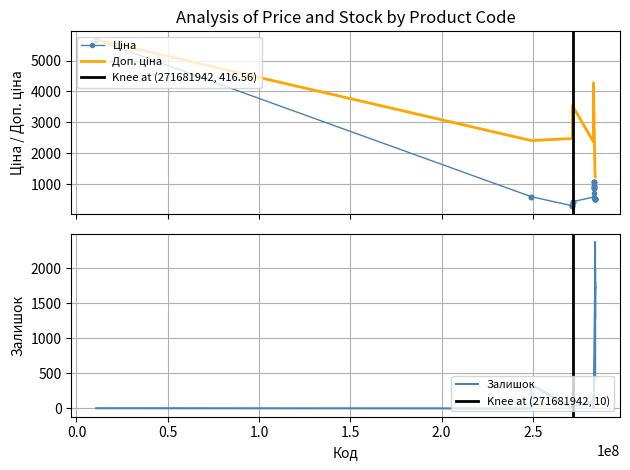

Which series has the widest spread of values?

Ціна